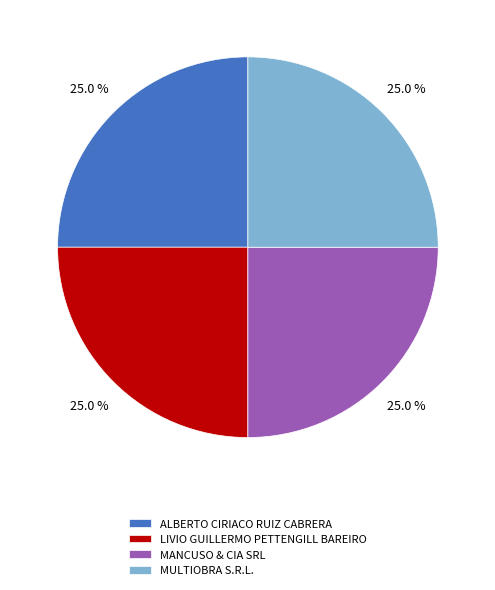

What is the total percentage of ALBERTO CIRIACO RUIZ CABRERA and MULTIOBRA S.R.L.?

50.0%